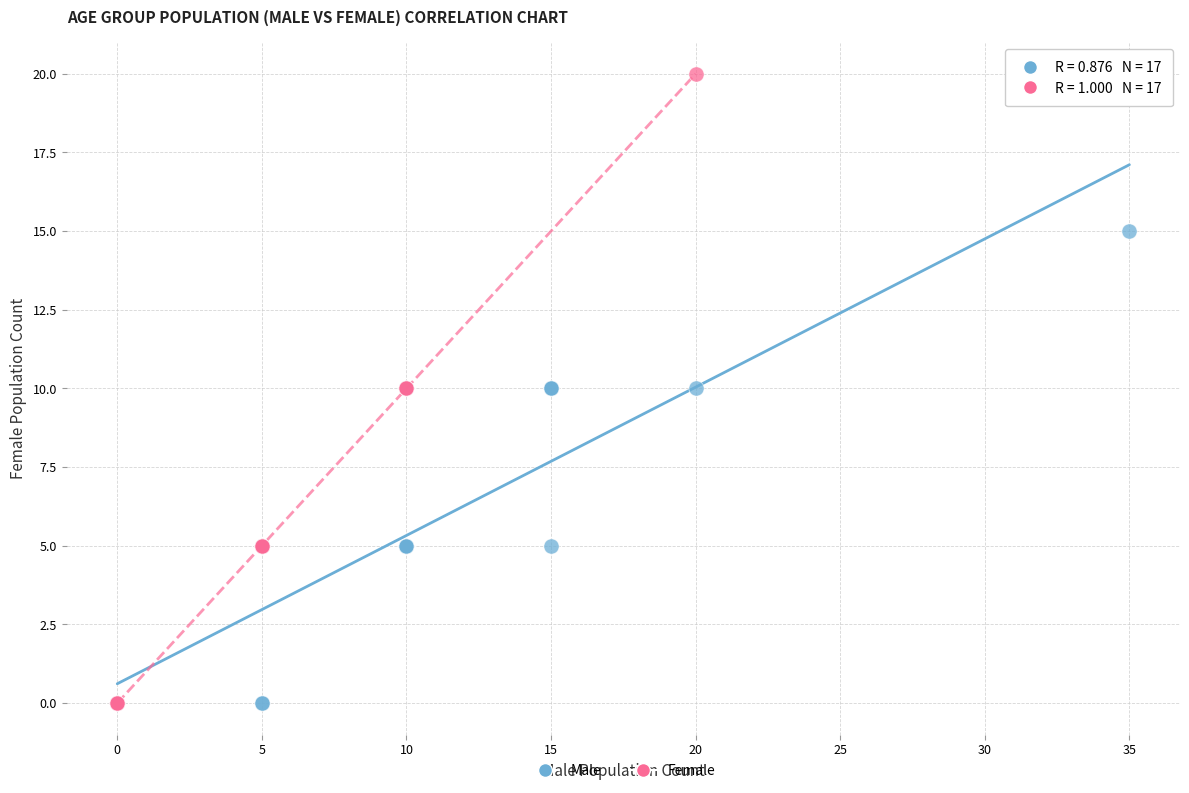

Which series reaches the maximum Y coordinate?

Female